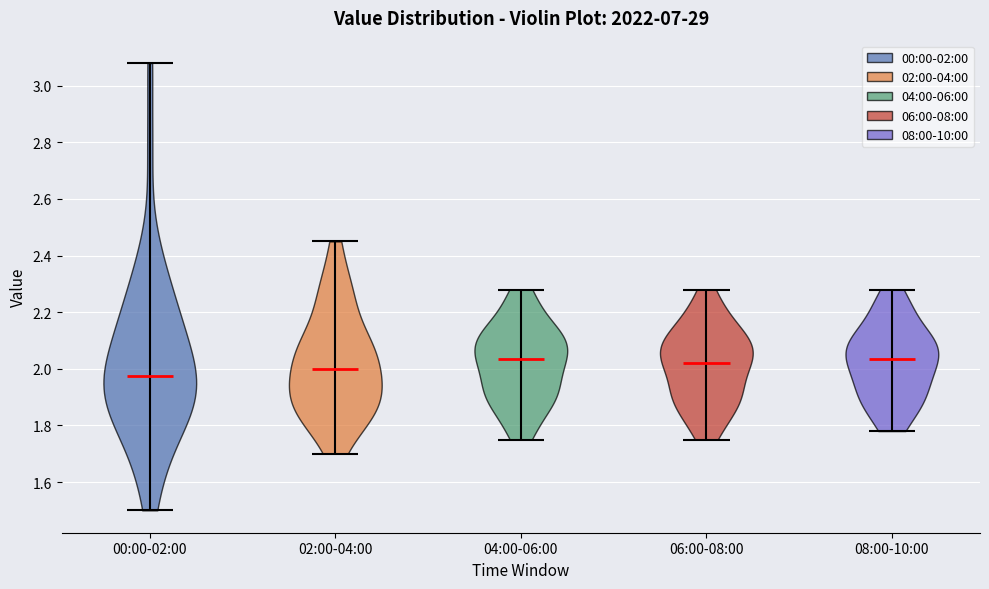

Which violin has the lowest median line?

00:00-02:00